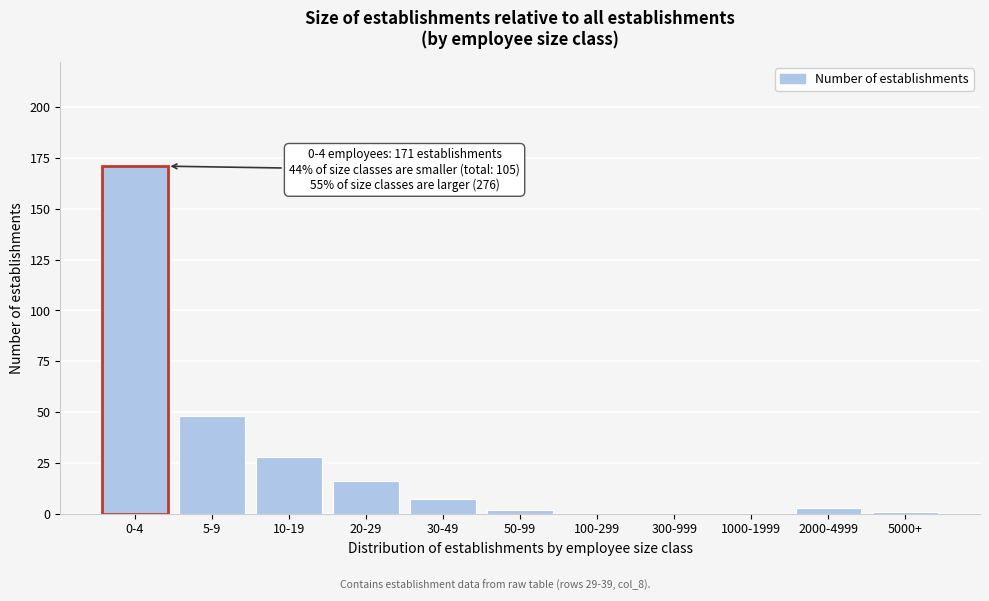

Reading right to left, extract all data points from this chart.

5000+=1	2000-4999=3	1000-1999=0	300-999=0	100-299=0	50-99=2	30-49=7	20-29=16	10-19=28	5-9=48	0-4=171